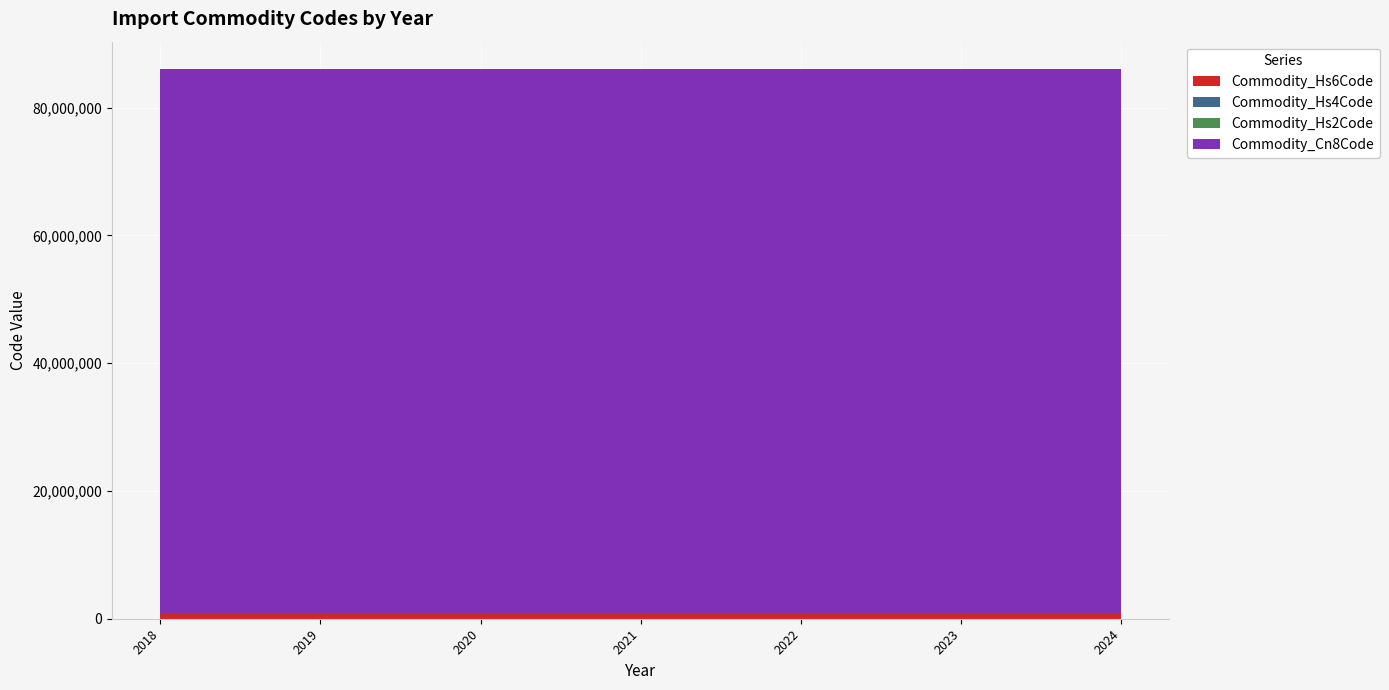

Reading left to right, extract all data points from this chart.

Commodity_Hs6Code: 2018=851629	2019=851629	2020=851629	2021=851629	2022=851629	2023=851629	2024=851629
Commodity_Hs4Code: 2018=8516	2019=8516	2020=8516	2021=8516	2022=8516	2023=8516	2024=8516
Commodity_Hs2Code: 2018=85	2019=85	2020=85	2021=85	2022=85	2023=85	2024=85
Commodity_Cn8Code: 2018=85162999	2019=85162999	2020=85162999	2021=85162999	2022=85162999	2023=85162999	2024=85162999